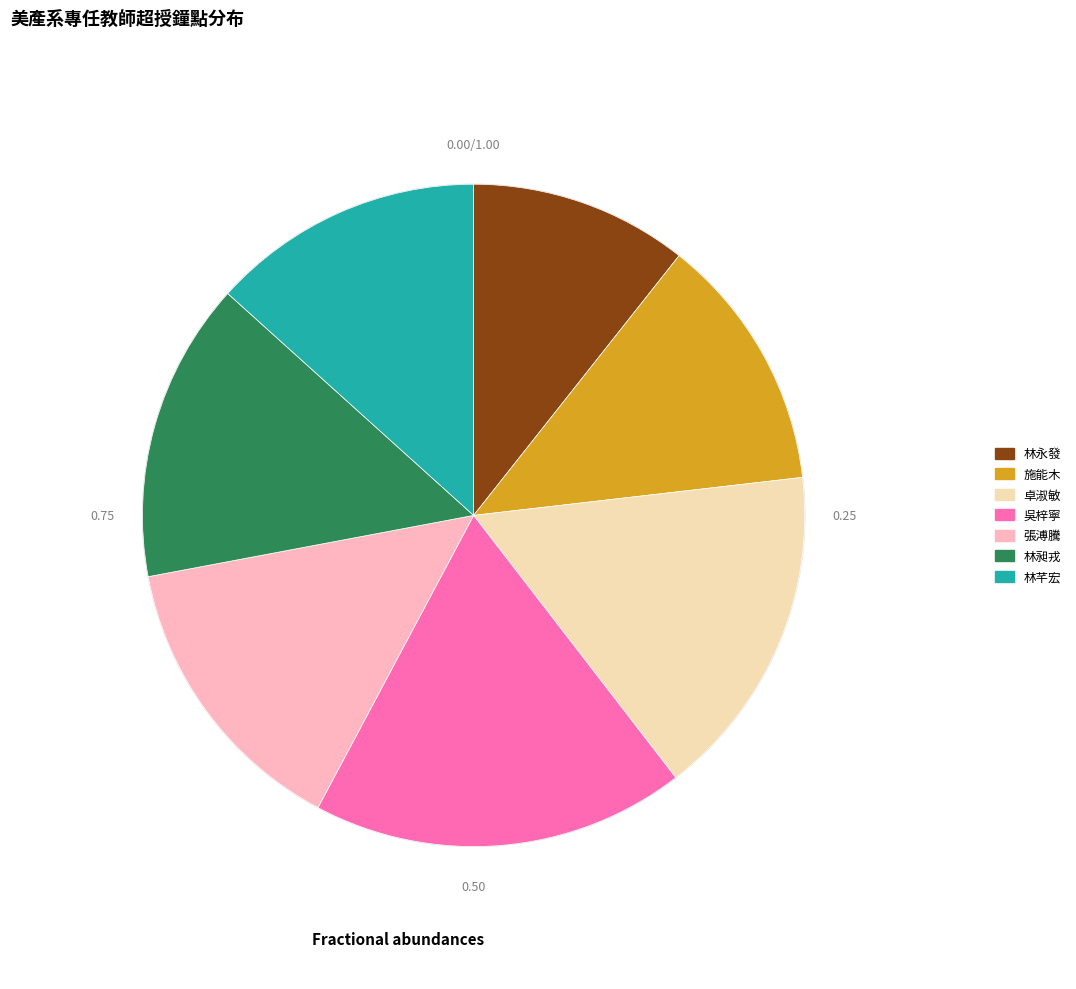

Approximately how many times larger is the value at 吳梓寧 compared to 林芊宏?

1.4